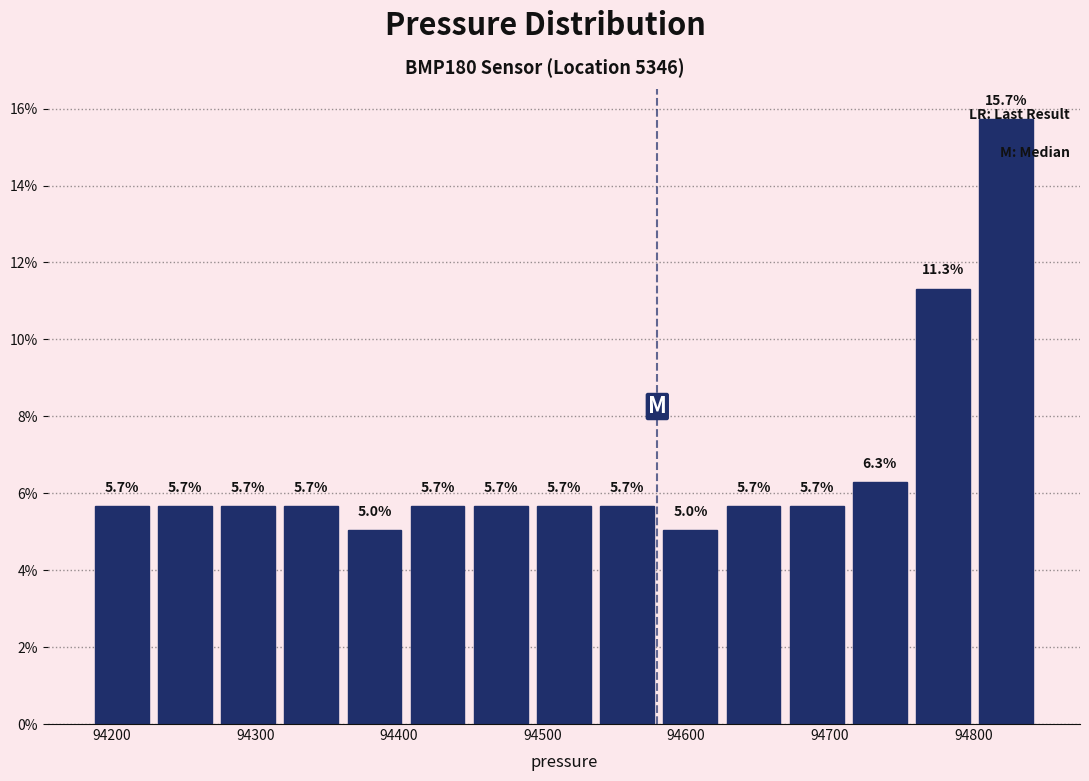

Over which range of the x-axis is the bar tallest?

94801 to 94845